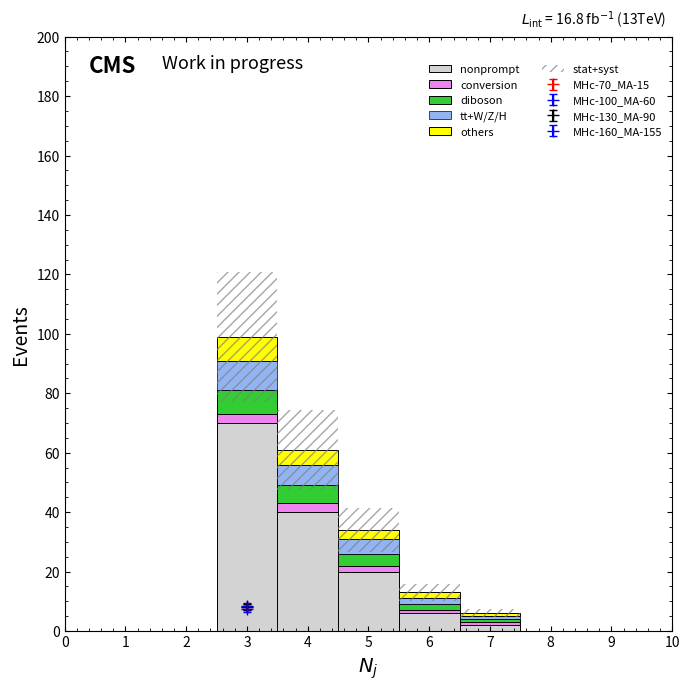

Which series has the widest spread of values?

nonprompt